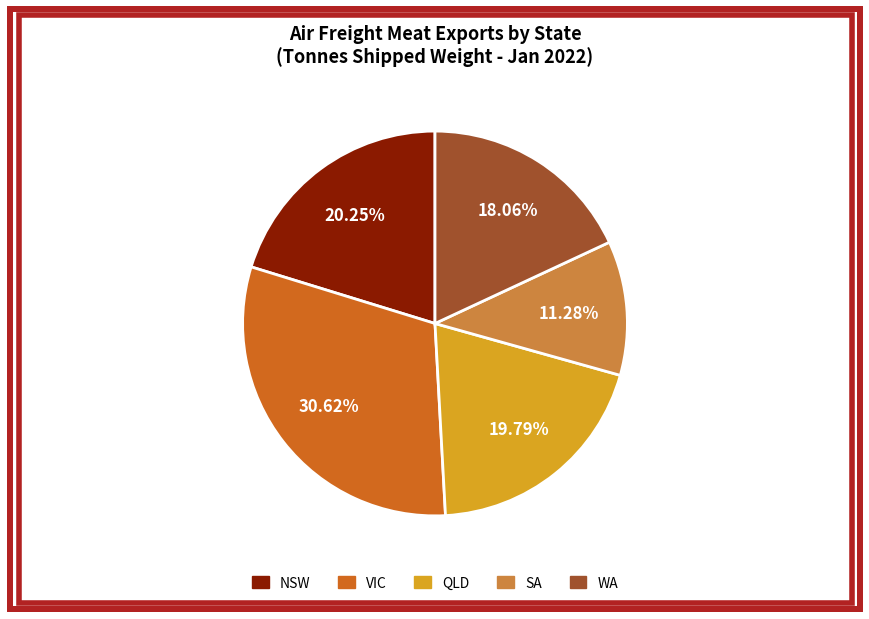

How many slices are in this pie chart?

5